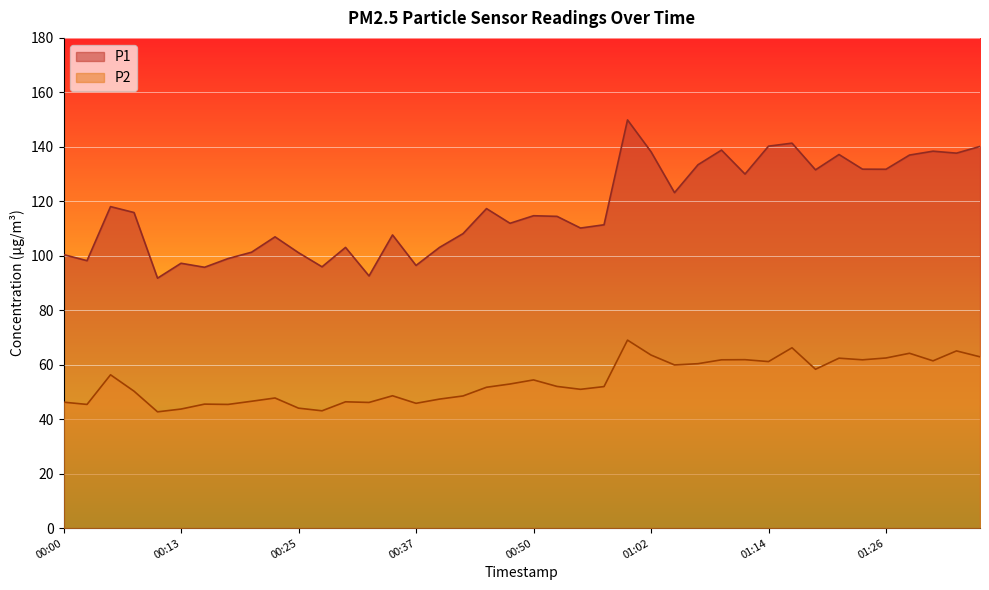

How many data points in P2 are less than 52?

20